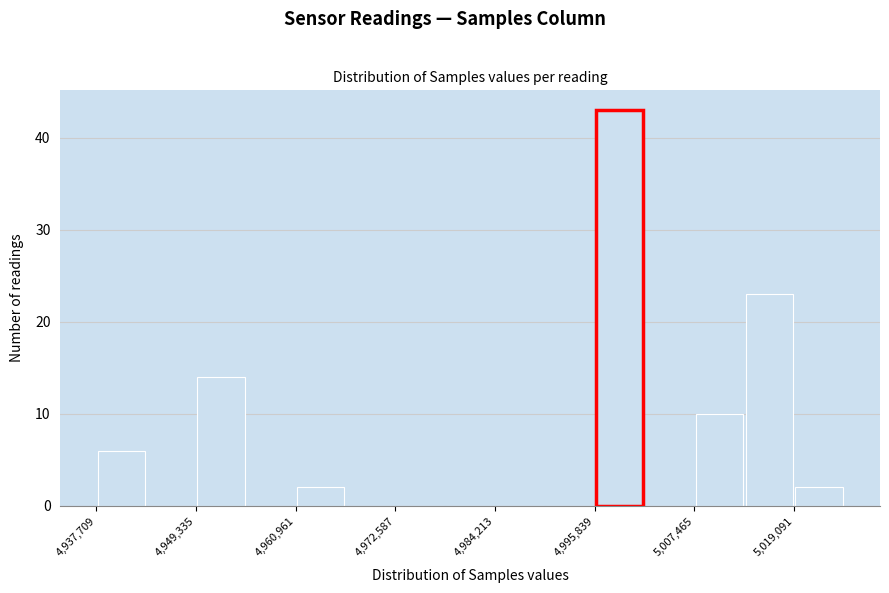

Around what value on the x-axis is the tallest bar? Give the approximate position of its centre, as read against the axis.

4998000